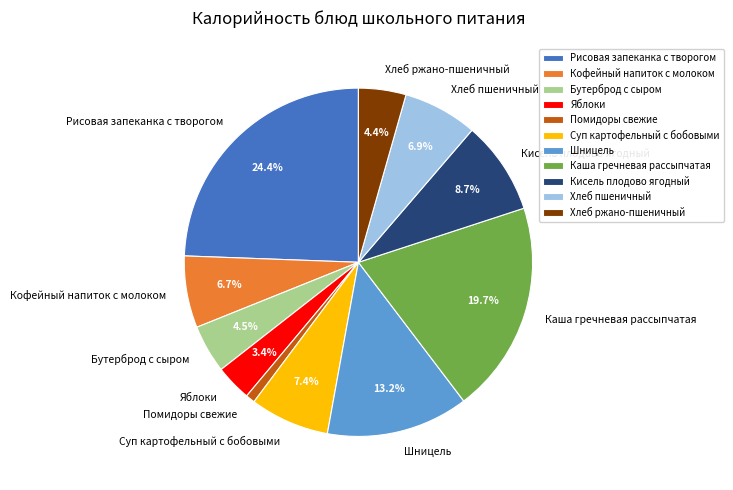

What is the ratio of the value at Помидоры свежие to the value at Хлеб ржано-пшеничный?

0.2